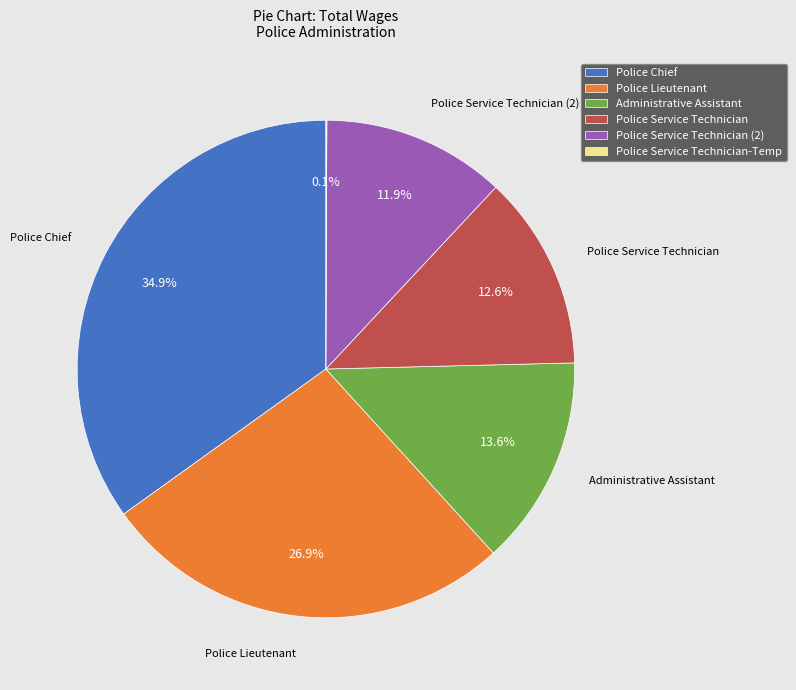

To the nearest percent, what percentage of the pie is Police Lieutenant?

27%